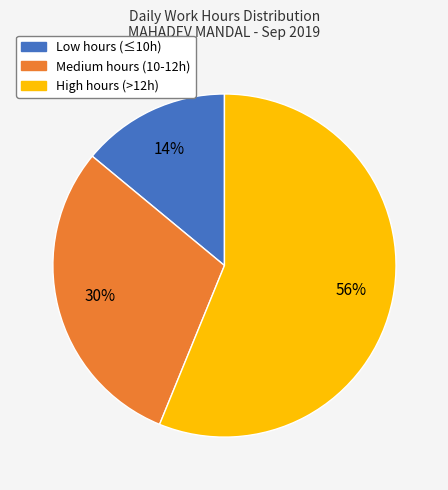

To the nearest percent, what is the average slice percentage?

33%